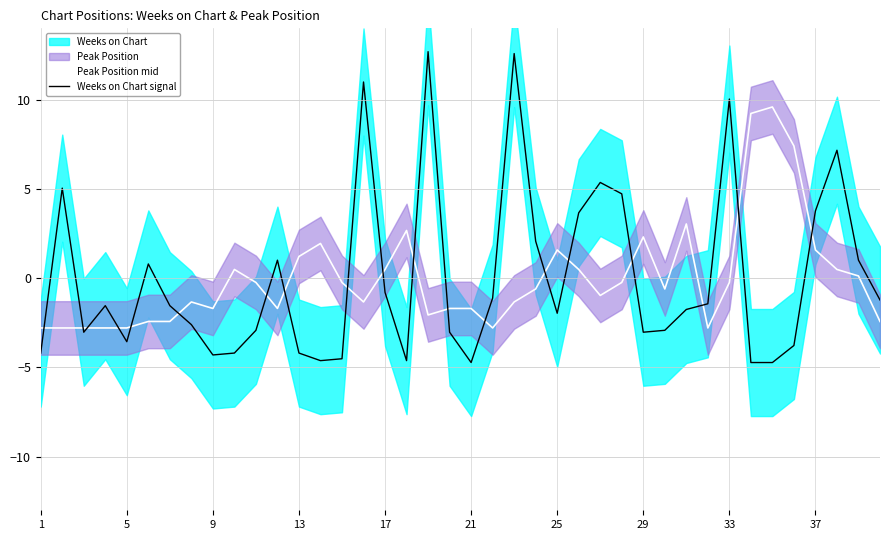

Read the Weeks on Chart signal value at 25.

-2.0